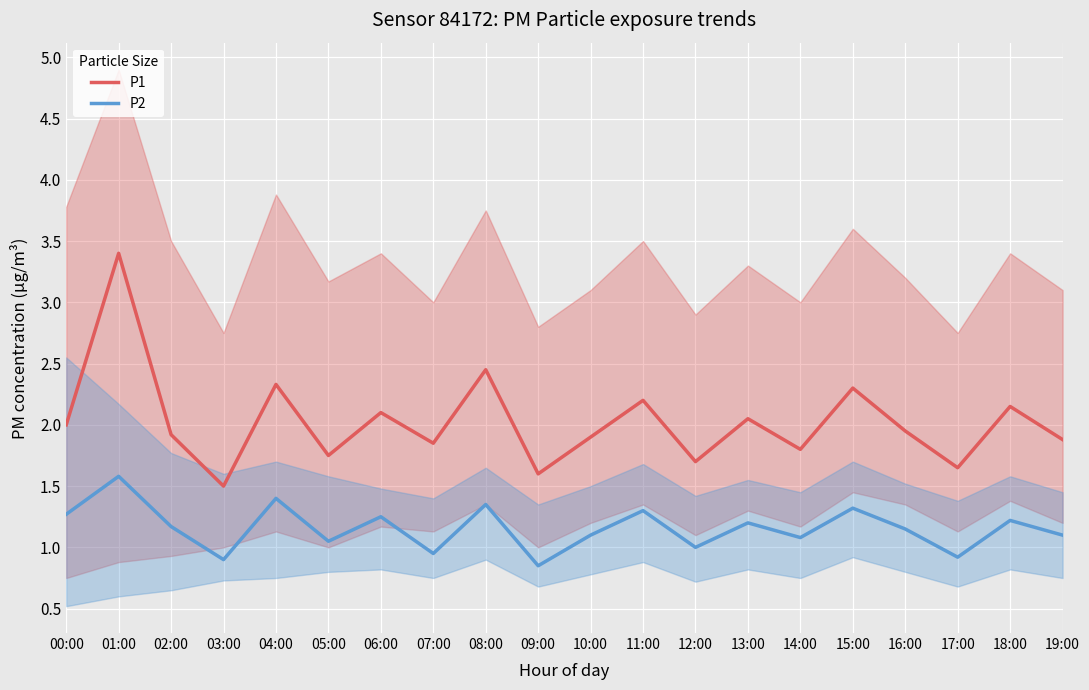

True or false: P2 and P1 intersect in this chart.

False